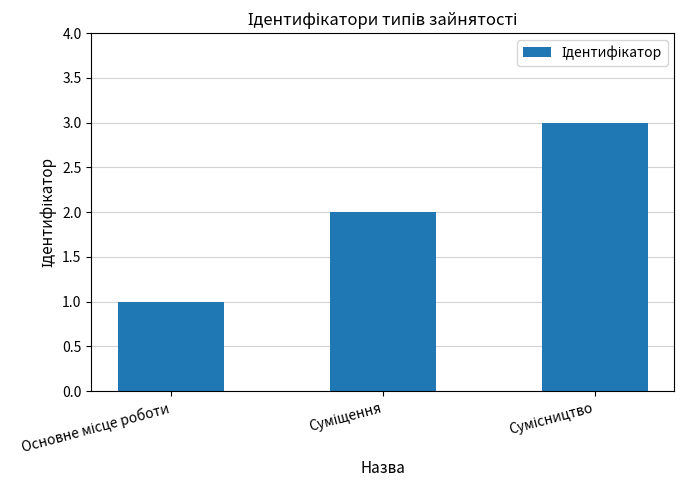

Does the chart contain any negative values?

No